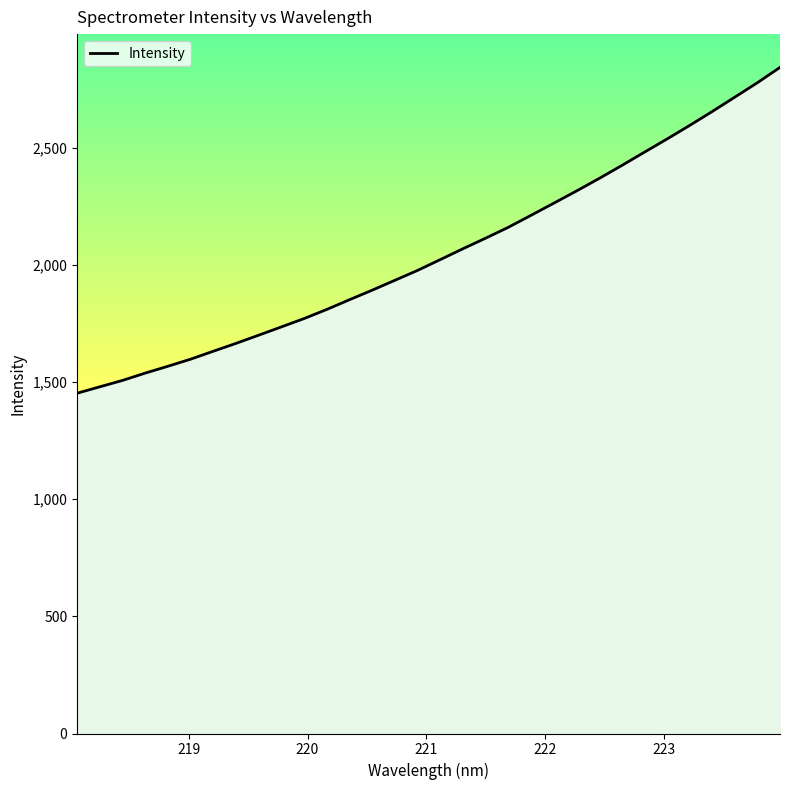

True or false: there are more than 1 points higher than both neighbors.

False